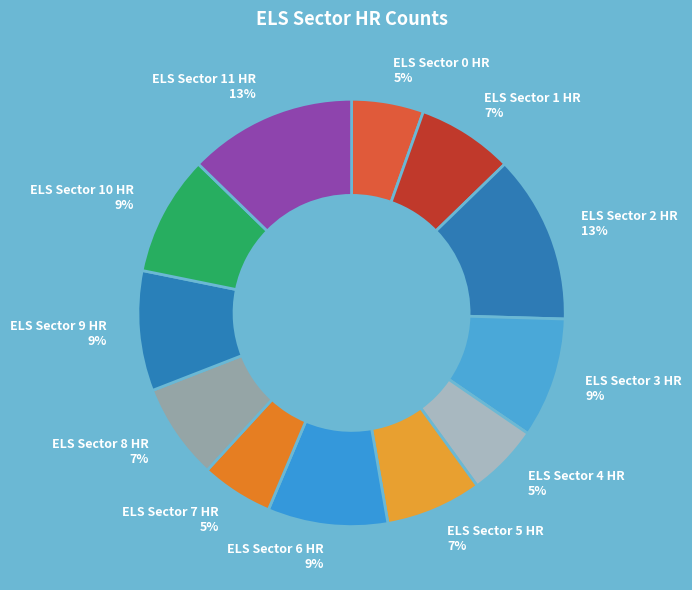

To the nearest percent, what is the combined percentage of ELS Sector 6 HR and ELS Sector 10 HR?

18%